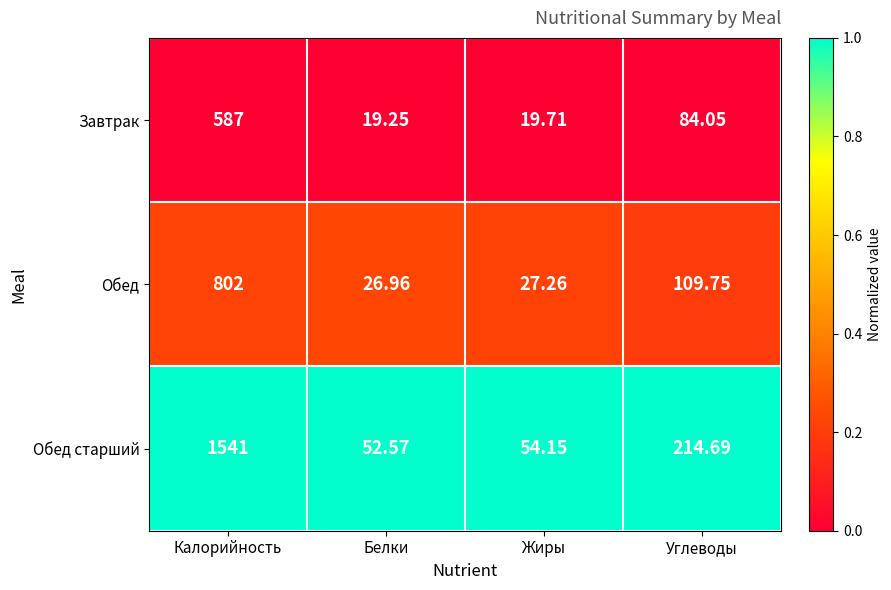

At which label does Обед старший first exceed 214?

Калорийность